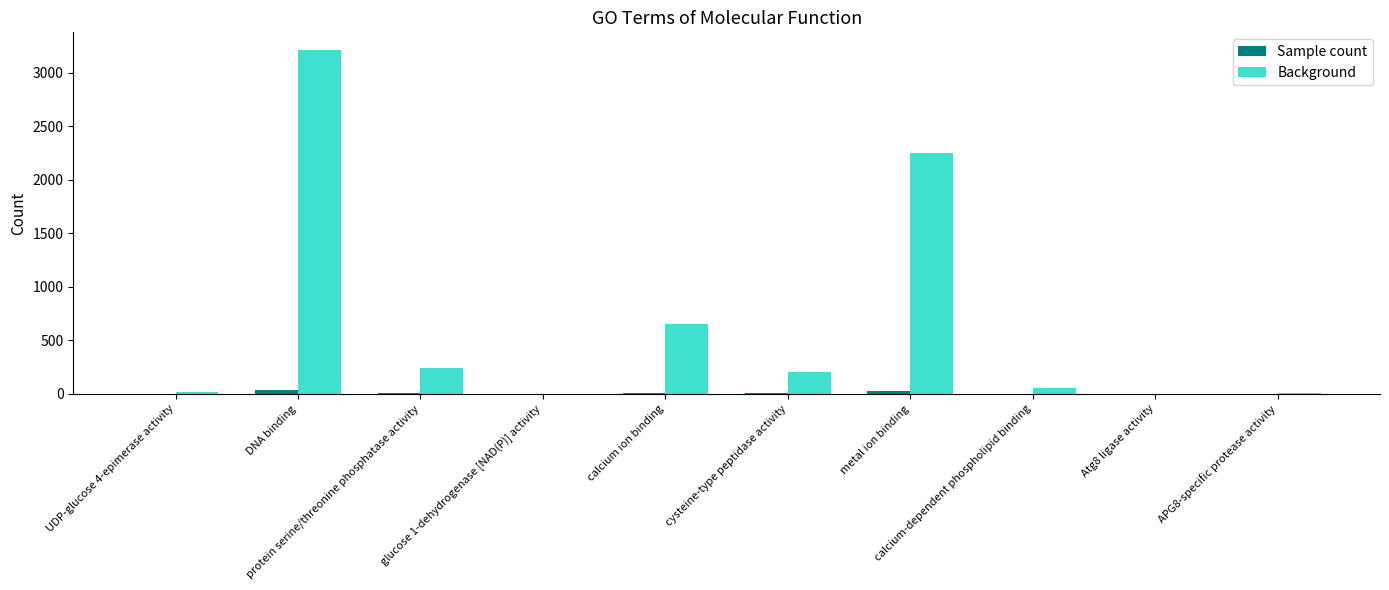

True or false: Background has a value of 5 at APG8-specific protease activity.

True